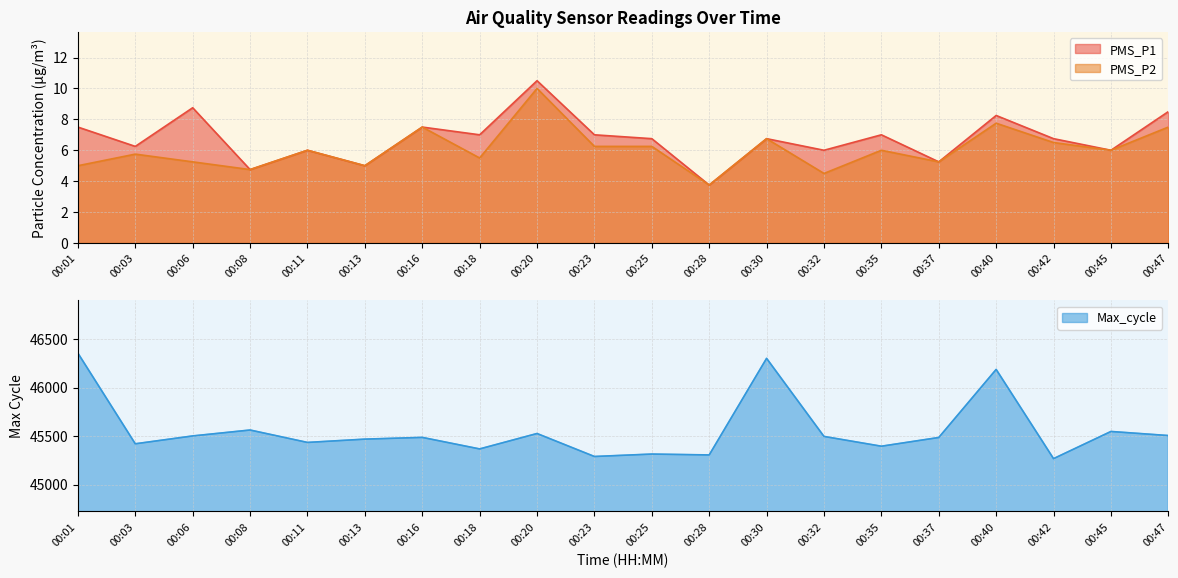

Which category has the highest value in the Max_cycle series?

00:01